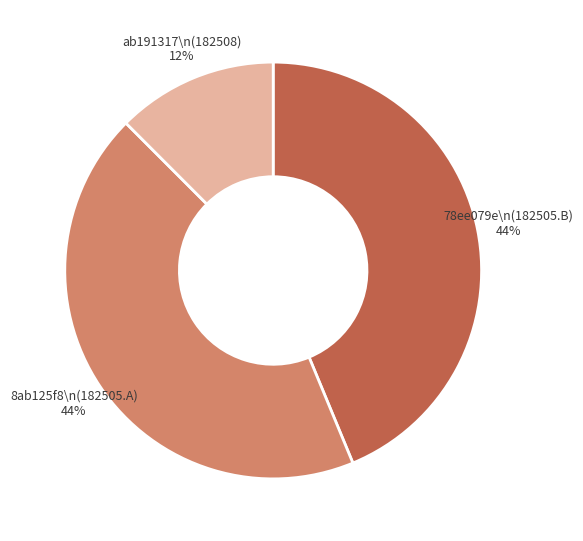

The 78ee079e\n(182505.B) slice represents 44% of the pie. True or false?

True